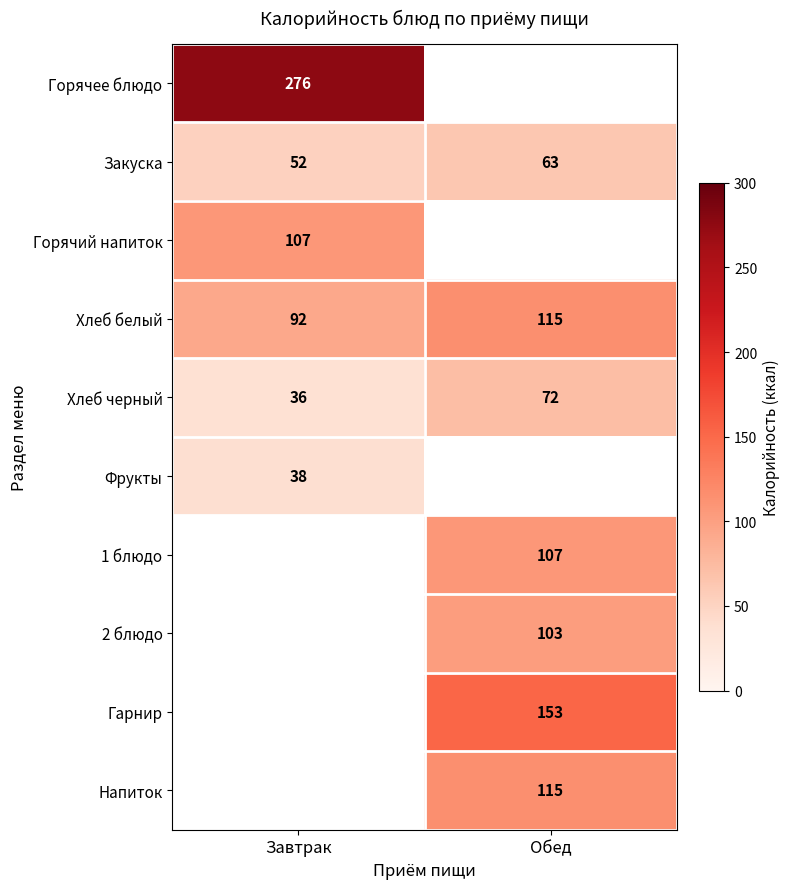

The 2 блюдо series shows 150 at Обед. True or false?

False